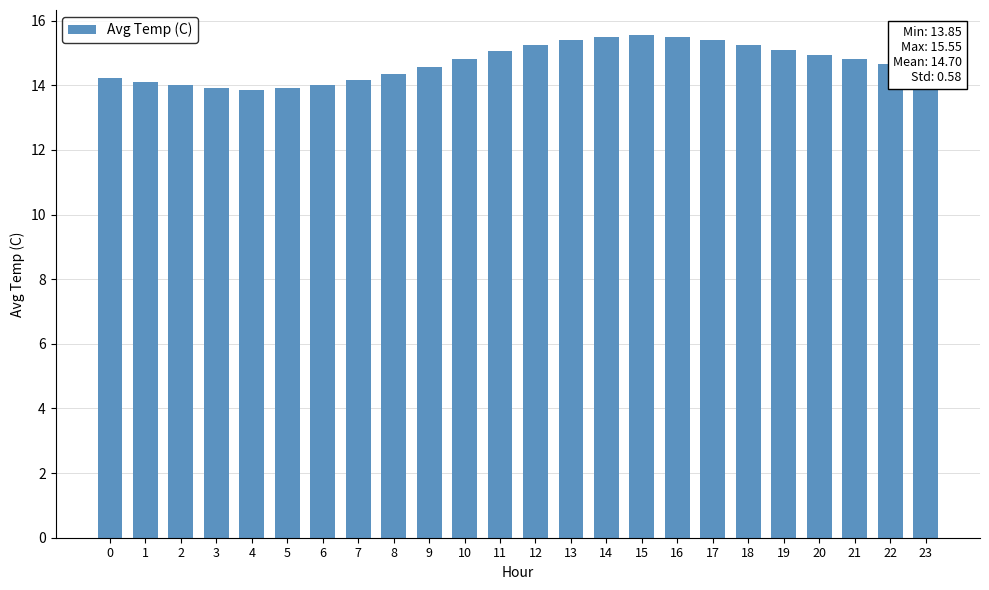

What is the greatest value displayed?

15.6